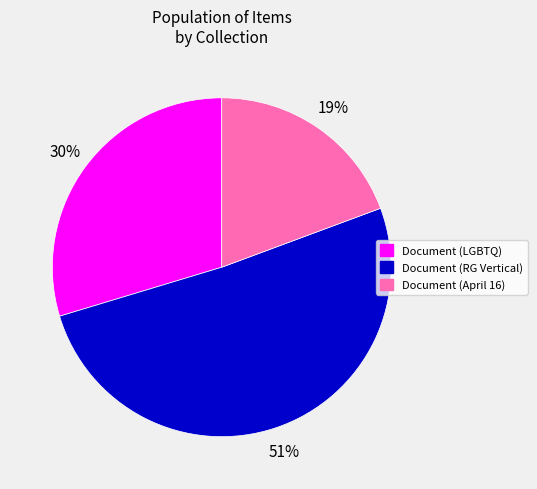

To the nearest percent, what percentage of the pie is Document (LGBTQ)?

30%